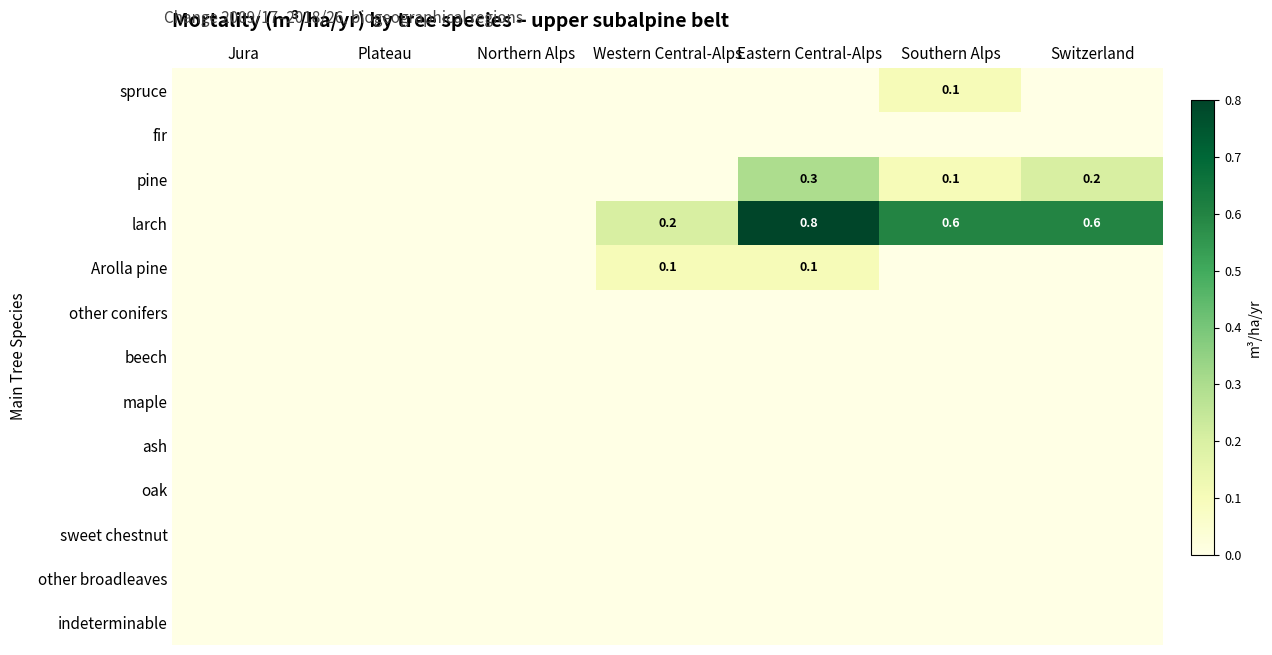

Which series changed the most between Jura and Switzerland?

larch